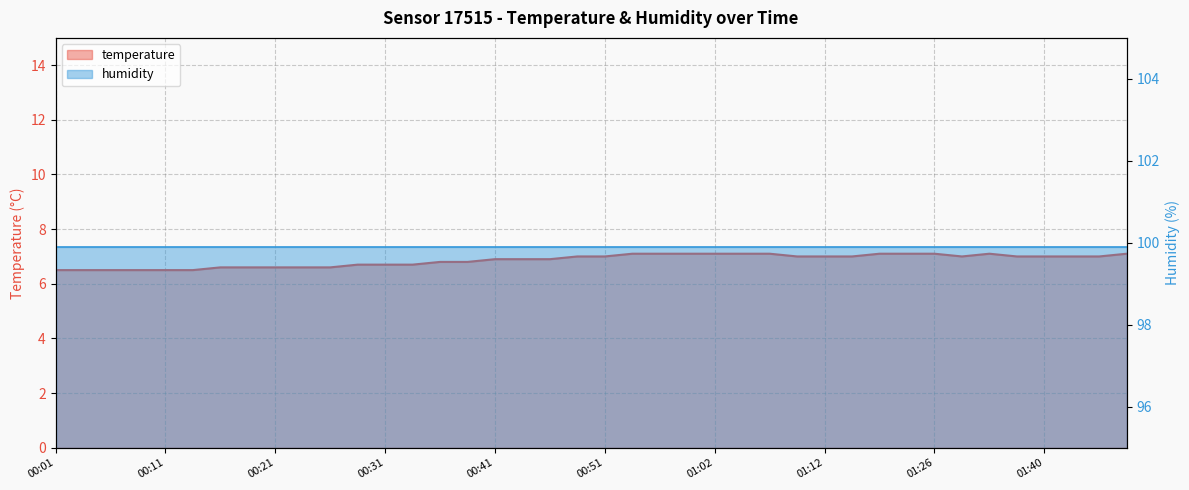

Rank the categories by value from highest to lowest.

00:54, 00:56, 00:59, 01:02, 01:04, 01:07, 01:17, 01:23, 01:26, 01:35, 01:48, 00:49, 00:51, 01:09, 01:12, 01:15, 01:32, 01:38, 01:40, 01:43, 01:45, 00:41, 00:44, 00:46, 00:36, 00:39, 00:29, 00:31, 00:34, 00:16, 00:19, 00:21, 00:24, 00:26, 00:01, 00:04, 00:06, 00:09, 00:11, 00:14